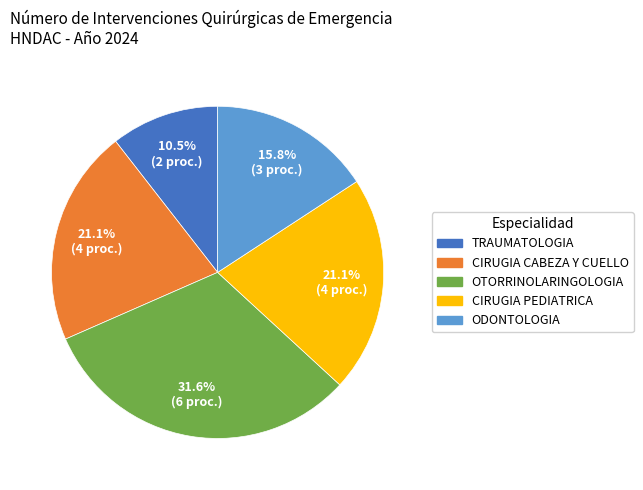

The CIRUGIA CABEZA Y CUELLO slice represents 28% of the pie. True or false?

False